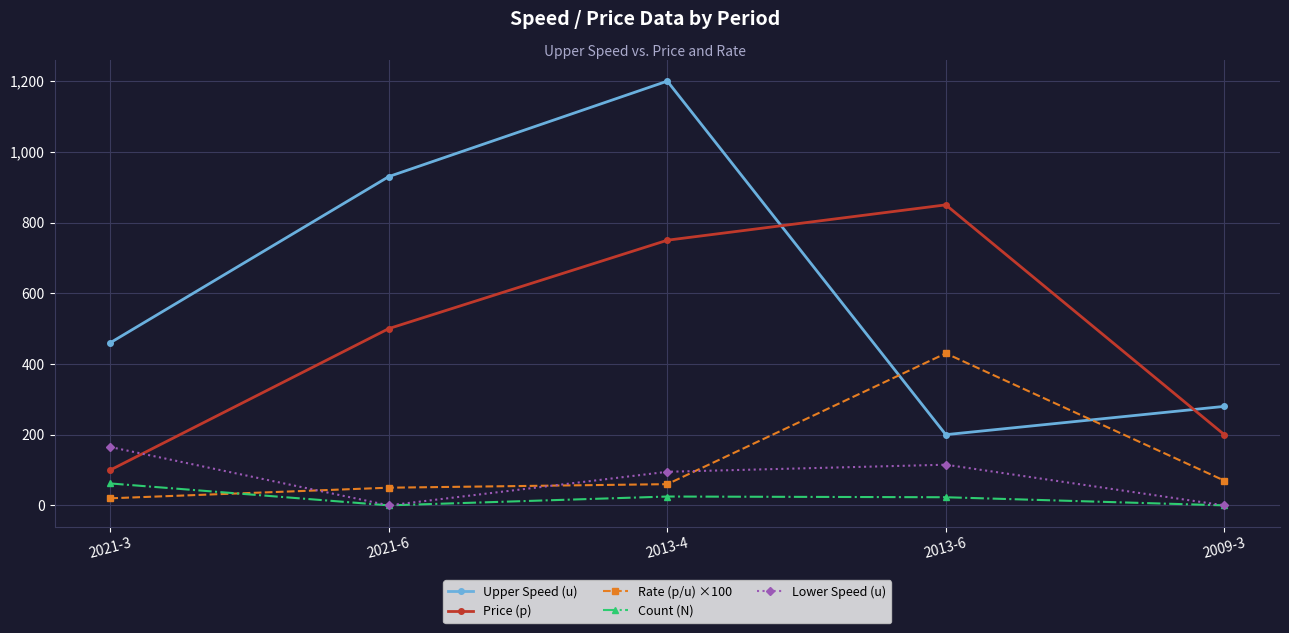

What is the difference between the Price (p) values at 2021-3 and 2013-4?

650